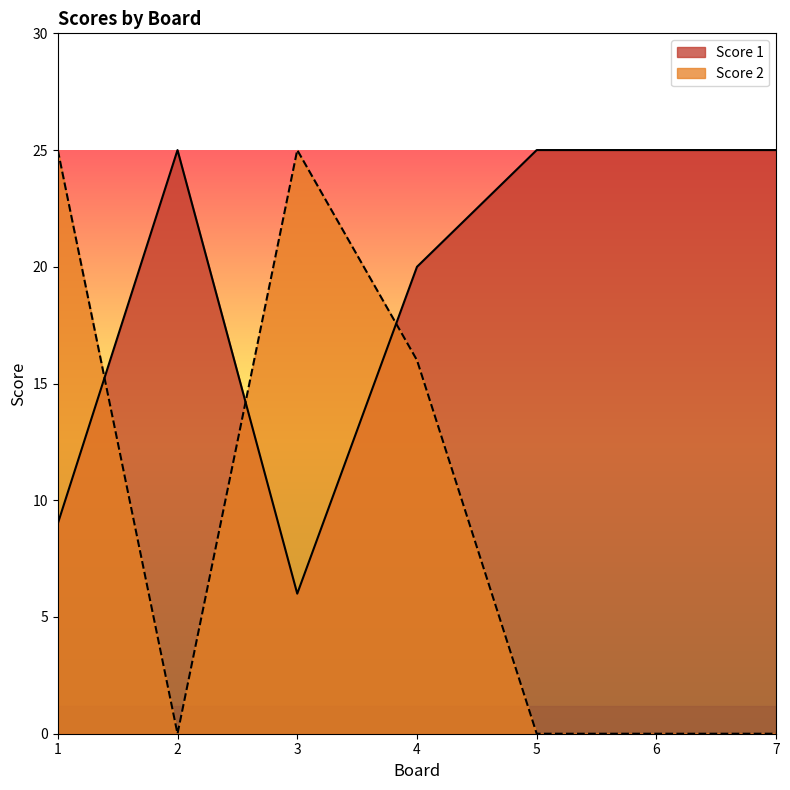

What is the maximum value for Score 1?

25